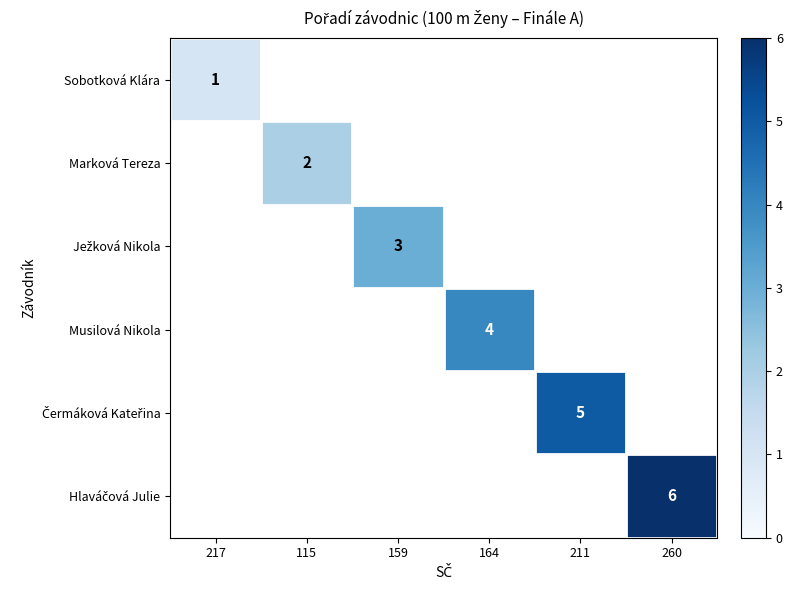

Which label corresponds to the smallest value in the chart?

217